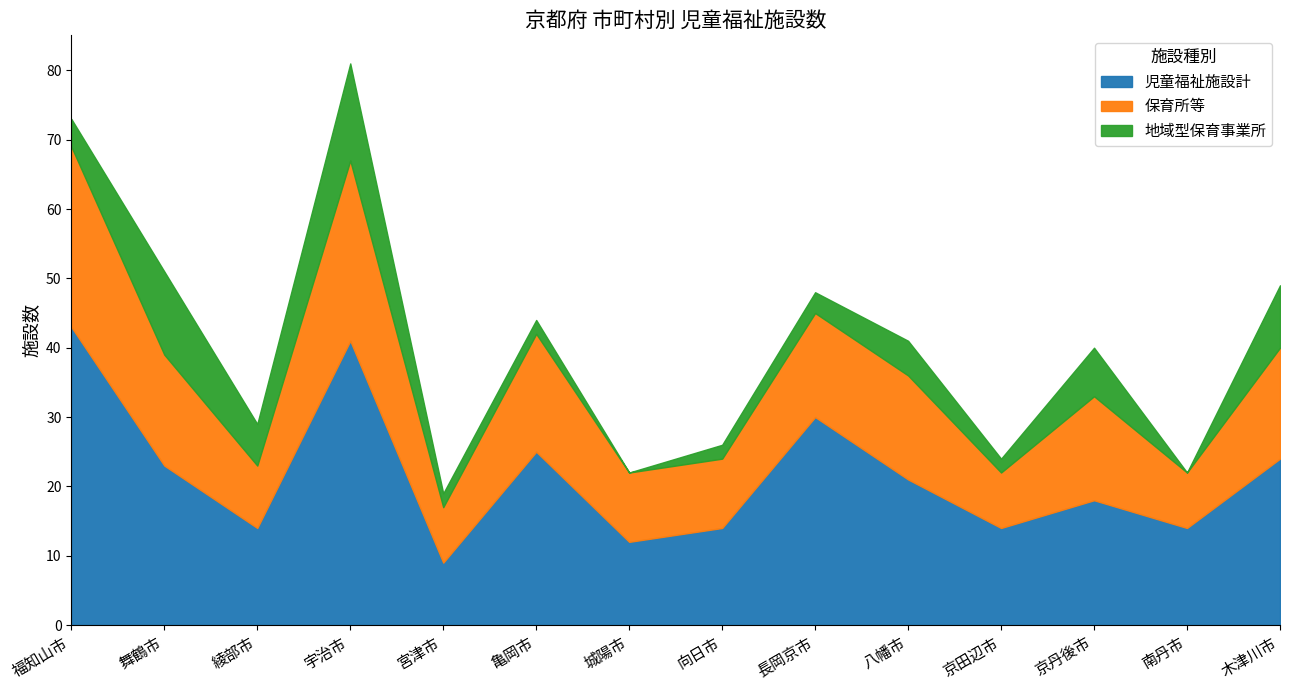

How many data points does each series have?

14